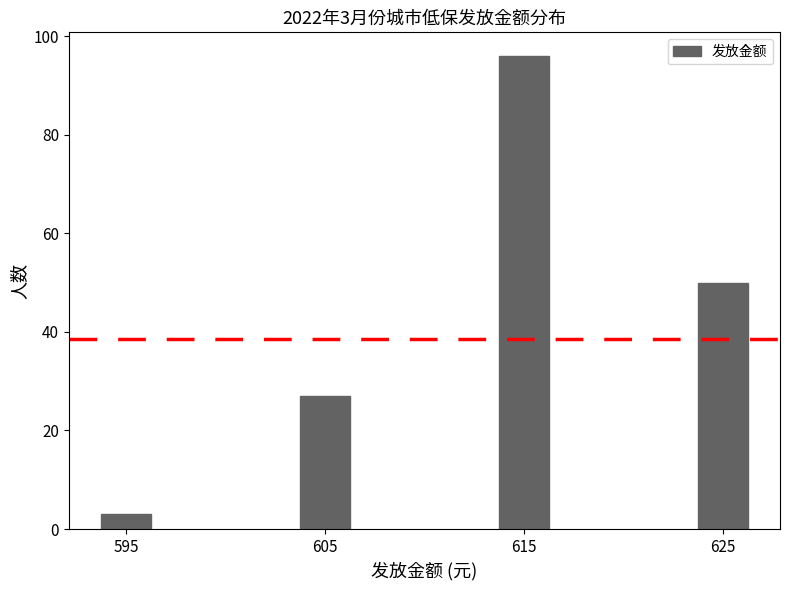

Reading left to right, list all the values displayed in this chart.

3	27	96	50